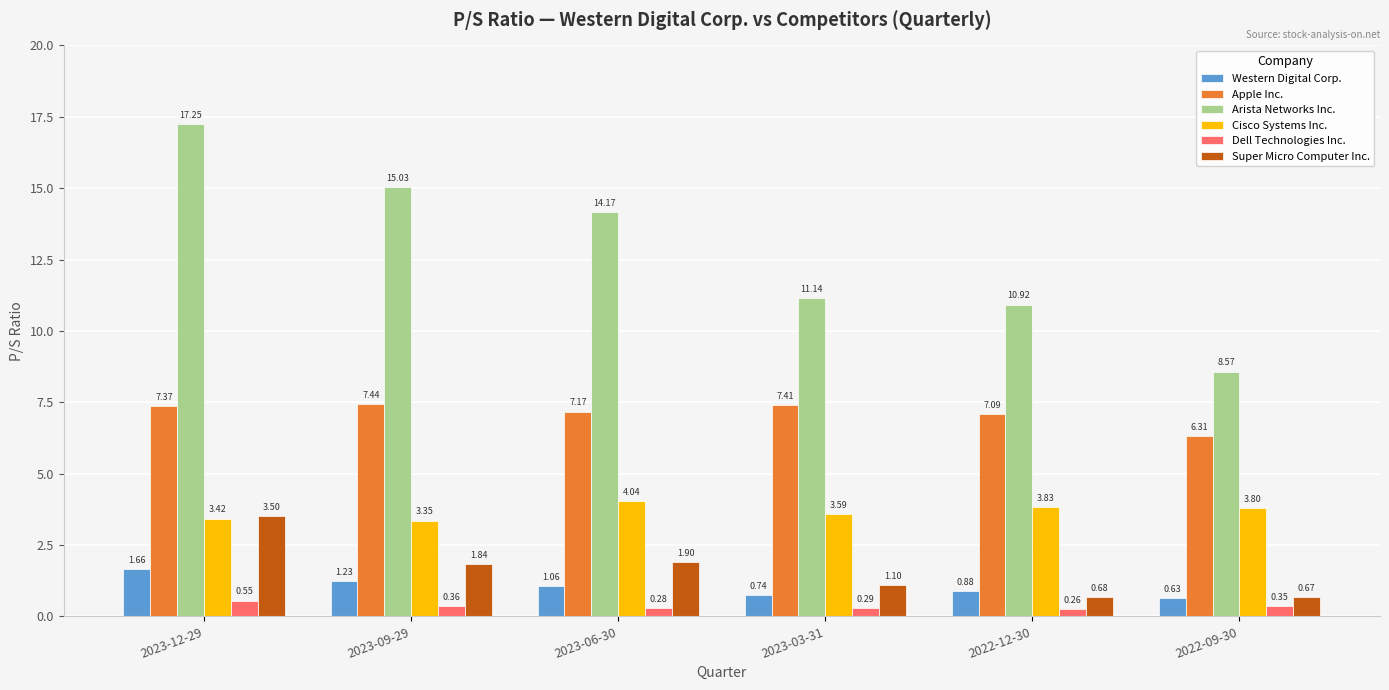

Is the value of Arista Networks Inc. at 2023-06-30 greater than the value of Apple Inc. at 2023-12-29?

Yes